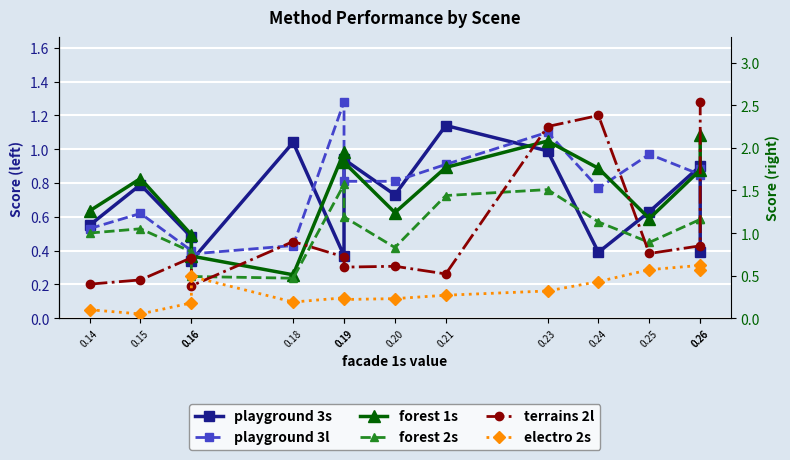

Reading left to right, what are all the values shown in this chart?

playground 3s: 0.14=0.6	0.15=0.8	0.16=0.5	0.16=0.3	0.18=1.0	0.19=0.4	0.19=0.9	0.20=0.7	0.21=1.1	0.23=1.0	0.24=0.4	0.25=0.6	0.26=0.9	0.26=0.4
playground 3l: 0.14=0.5	0.15=0.6	0.16=0.4	0.16=0.4	0.18=0.4	0.19=1.3	0.19=0.8	0.20=0.8	0.21=0.9	0.23=1.1	0.24=0.8	0.25=1.0	0.26=0.8	0.26=0.9
forest 1s: 0.14=1.3	0.15=1.6	0.16=1.0	0.16=0.7	0.18=0.5	0.19=1.9	0.19=1.8	0.20=1.2	0.21=1.8	0.23=2.1	0.24=1.8	0.25=1.2	0.26=1.7	0.26=2.1
forest 2s: 0.14=1.0	0.15=1.1	0.16=0.8	0.16=0.5	0.18=0.5	0.19=1.6	0.19=1.2	0.20=0.8	0.21=1.4	0.23=1.5	0.24=1.1	0.25=0.9	0.26=1.2	0.26=1.2
terrains 2l: 0.14=0.4	0.15=0.5	0.16=0.7	0.16=0.4	0.18=0.9	0.19=0.7	0.19=0.6	0.20=0.6	0.21=0.5	0.23=2.2	0.24=2.4	0.25=0.8	0.26=0.8	0.26=2.5
electro 2s: 0.14=0.1	0.15=0.1	0.16=0.2	0.16=0.5	0.18=0.2	0.19=0.2	0.19=0.2	0.20=0.2	0.21=0.3	0.23=0.3	0.24=0.4	0.25=0.6	0.26=0.6	0.26=0.6